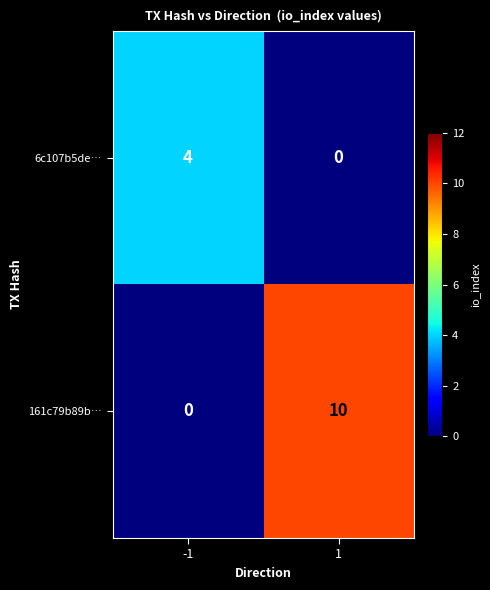

Is it true that 161c79b89b… equals 2 at 1?

False